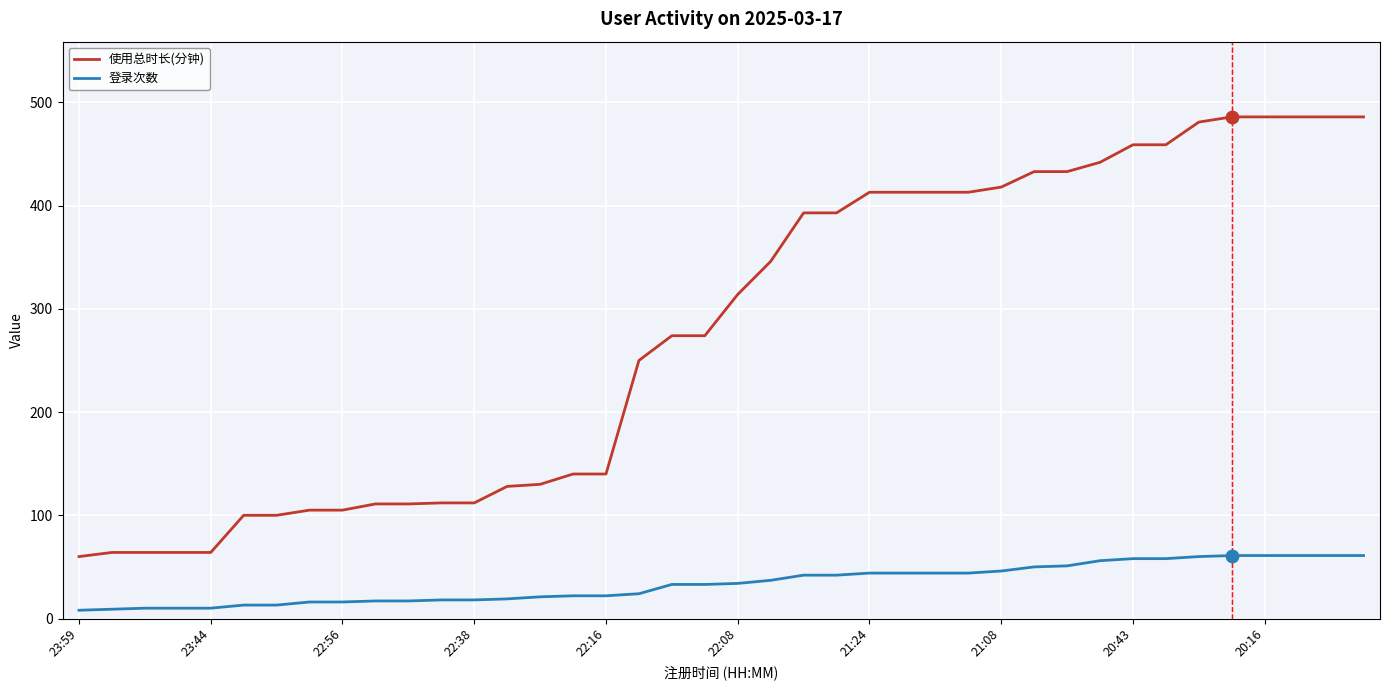

What is the difference between the maximum and minimum values in the 使用总时长(分钟) series?

426